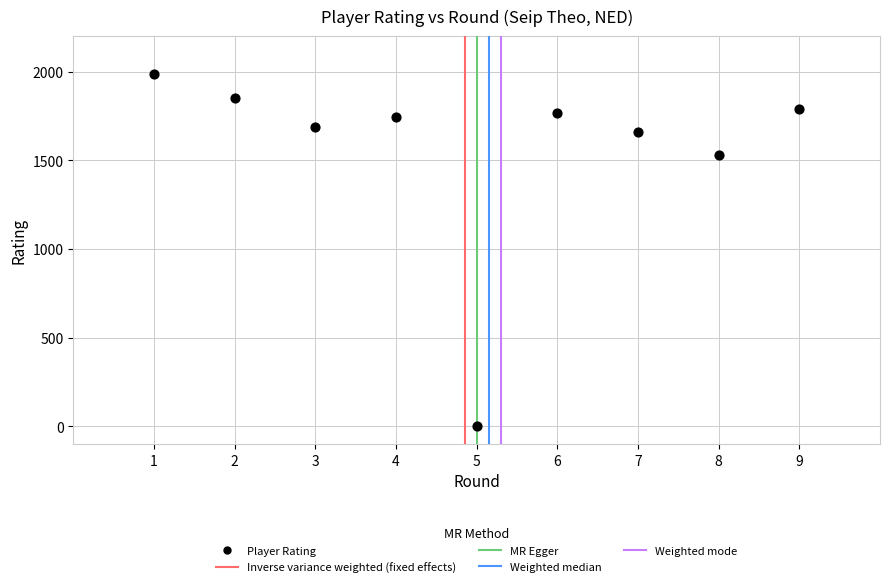

What Y value in the scatter plot is closest to 993?

1529